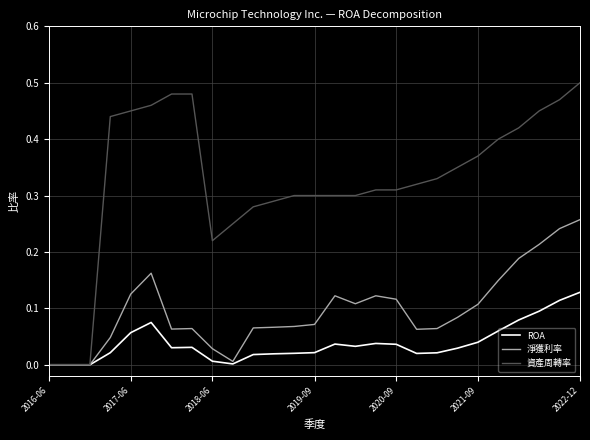

Which series has the largest range (max minus min)?

資產周轉率